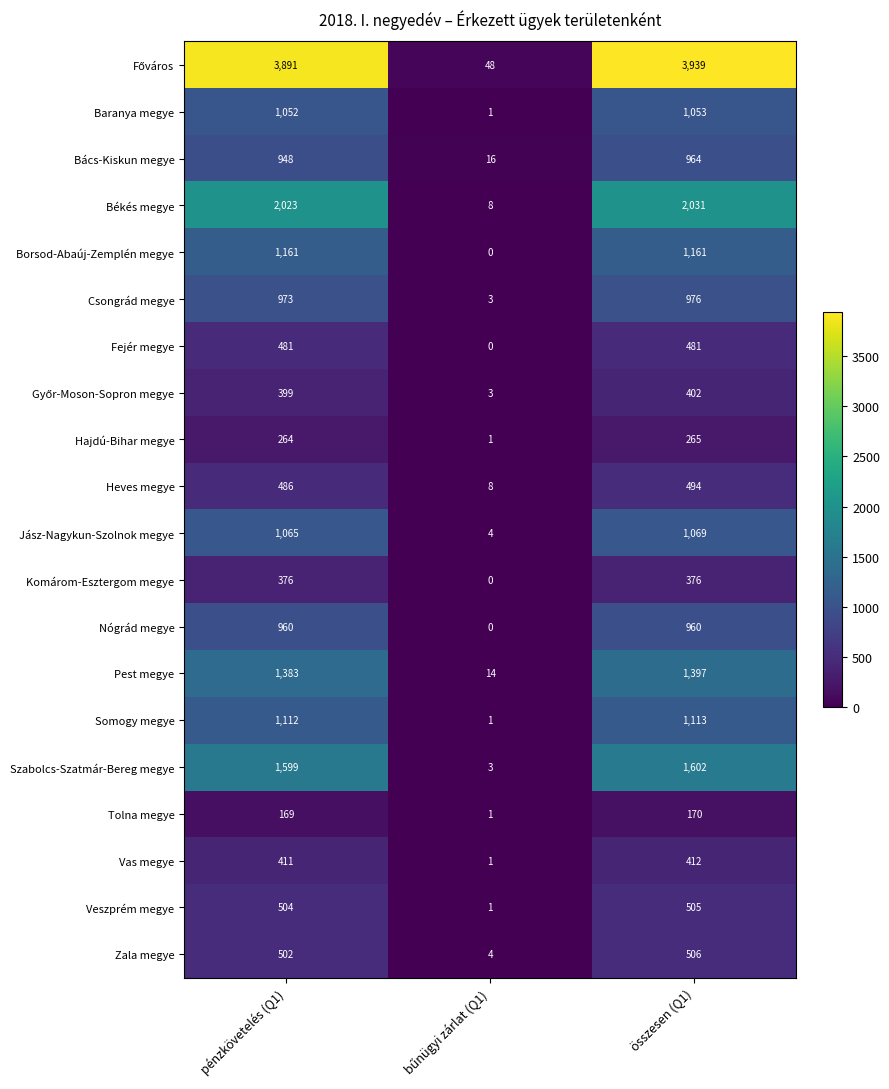

What is the difference between the highest and lowest values at pénzkövetelés (Q1)?

3722